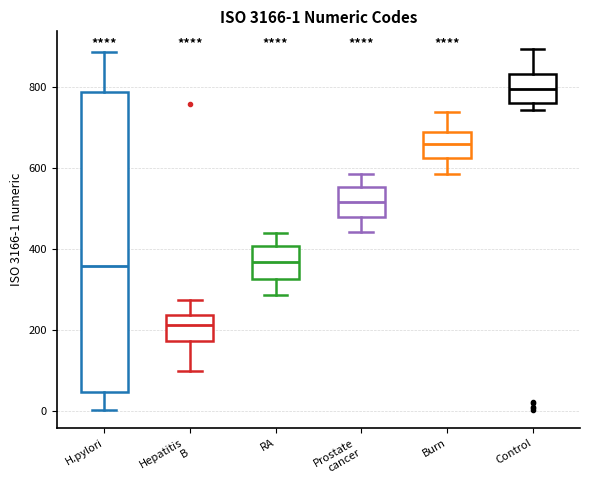

Which box is the tallest, from its lower edge to its upper edge?

H.pylori